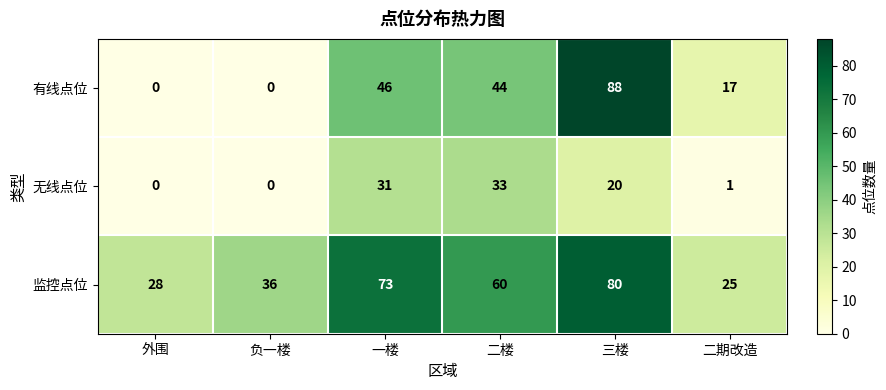

How many data points in 无线点位 are less than 20?

3